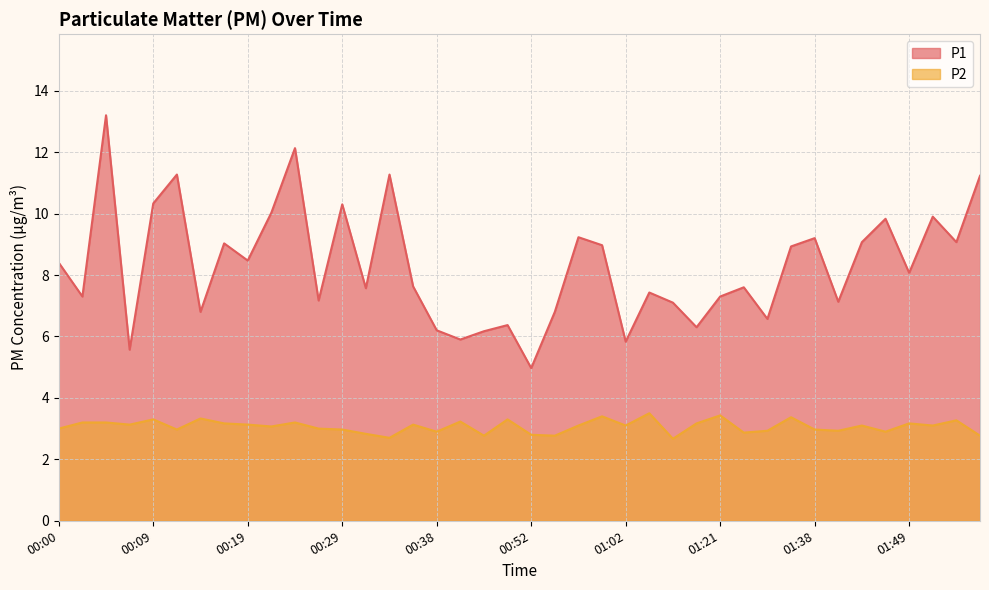

True or false: P1 and P2 cross at least once.

False